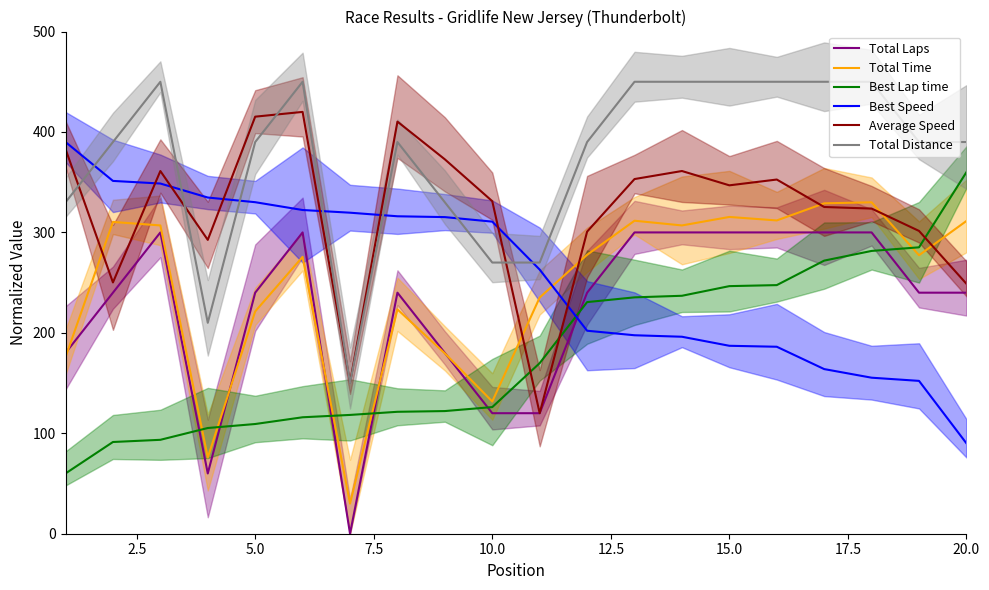

True or false: Total Distance and Total Laps intersect in this chart.

False